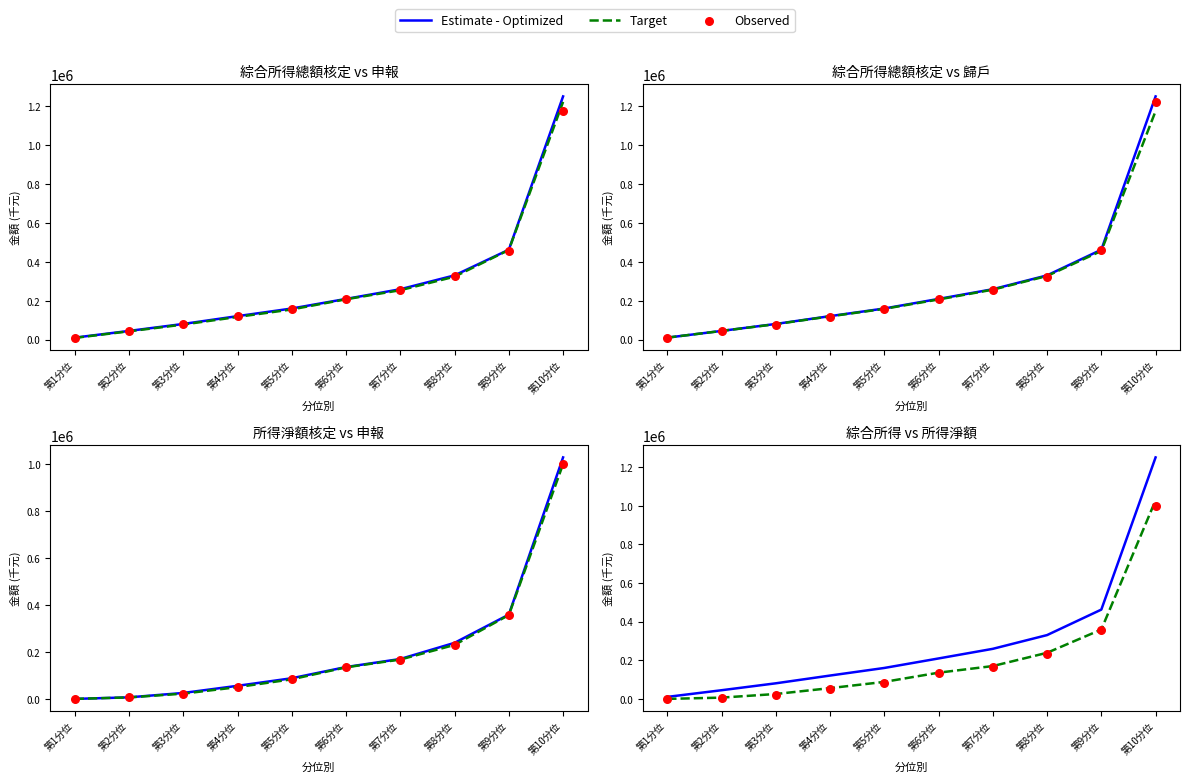

At which category is the sum across all series the highest?

第10分位